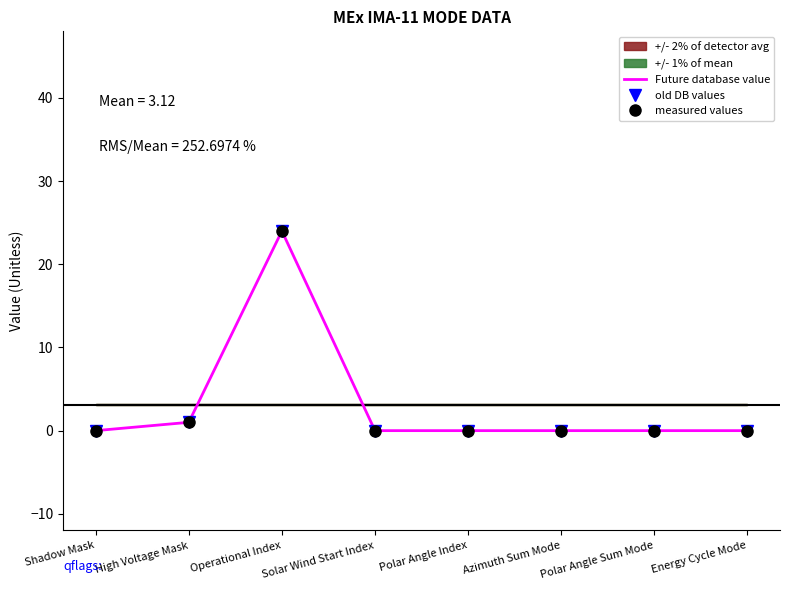

How many values in old DB values are above zero?

2